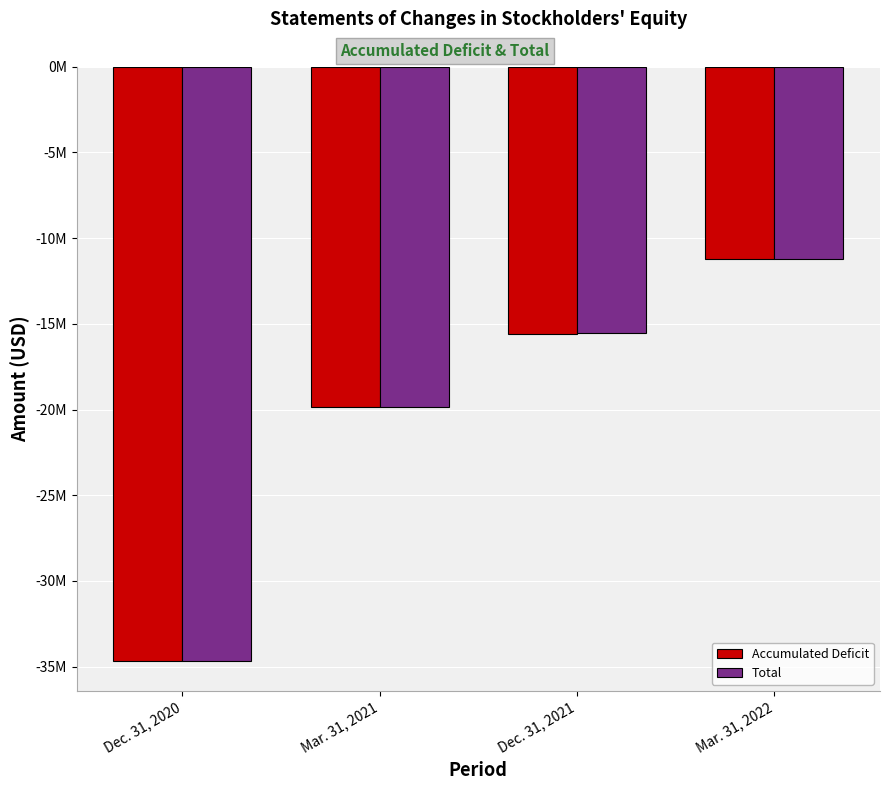

Between Mar. 31, 2022 and Mar. 31, 2021, which is larger?

Mar. 31, 2022